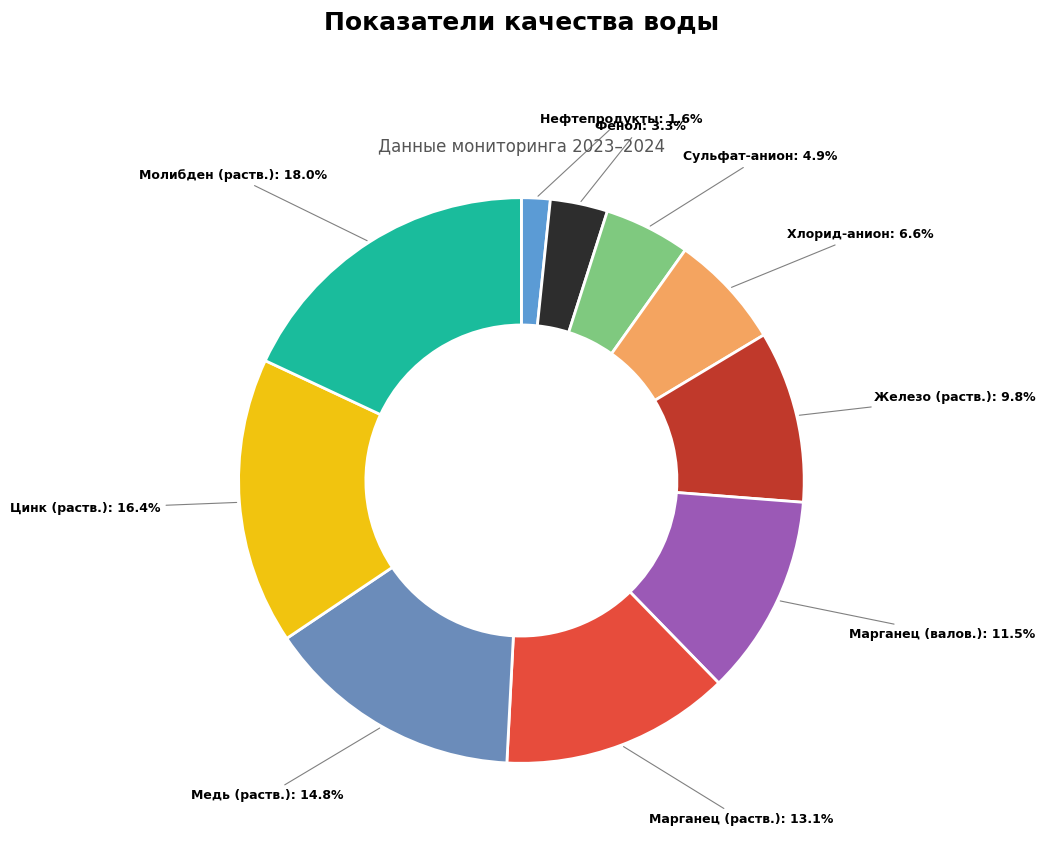

Is it true that Марганец (раств.) is 13% of the pie?

True